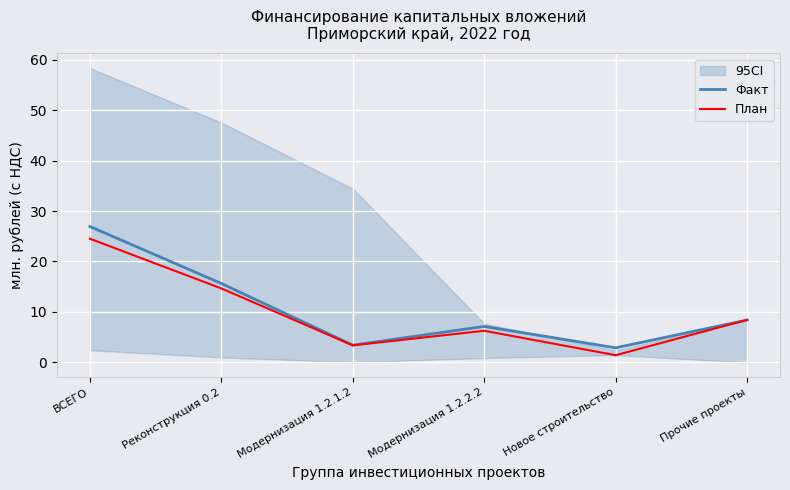

What is the spread (max minus min) of values at Новое строительство?

1.5